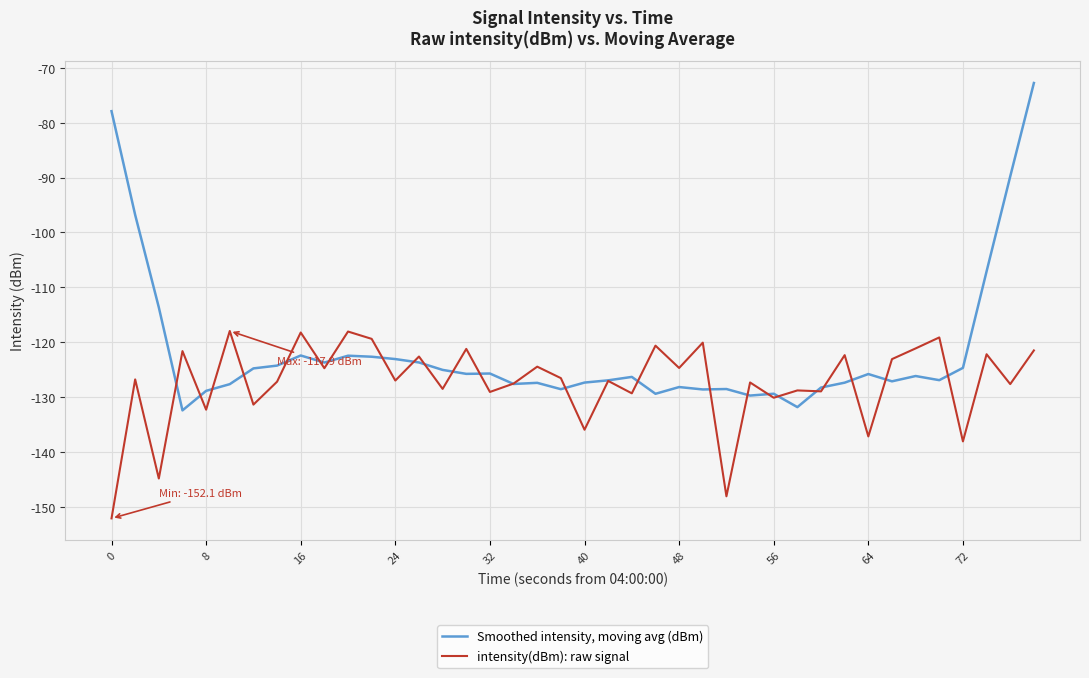

How many lines are shown in the chart?

2